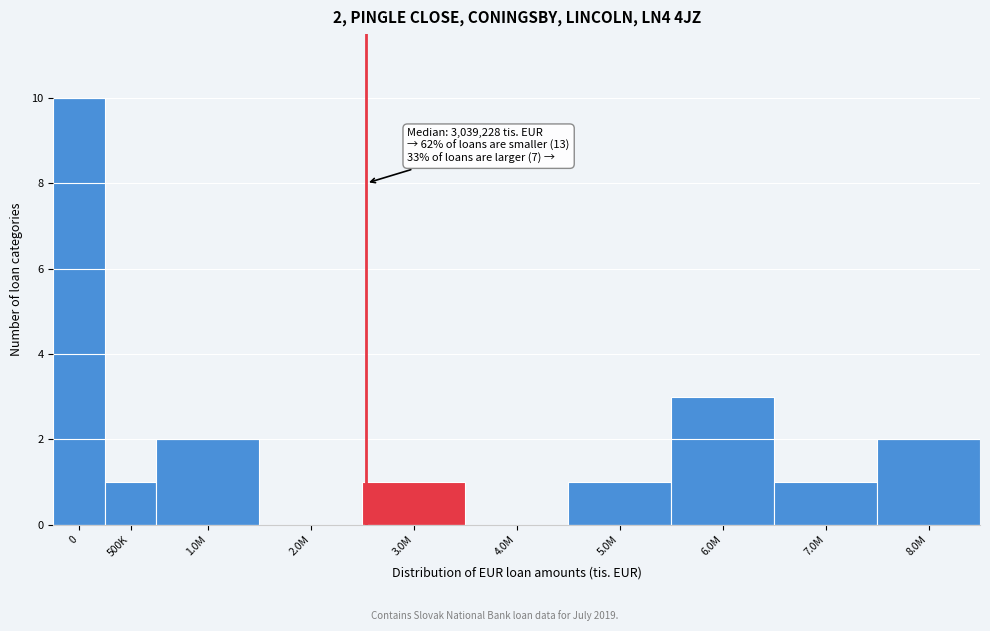

Reading left to right, what are all the values shown in this chart?

0=10	500K=1	1.0M=2	2.0M=0	3.0M=1	4.0M=0	5.0M=1	6.0M=3	7.0M=1	8.0M=2